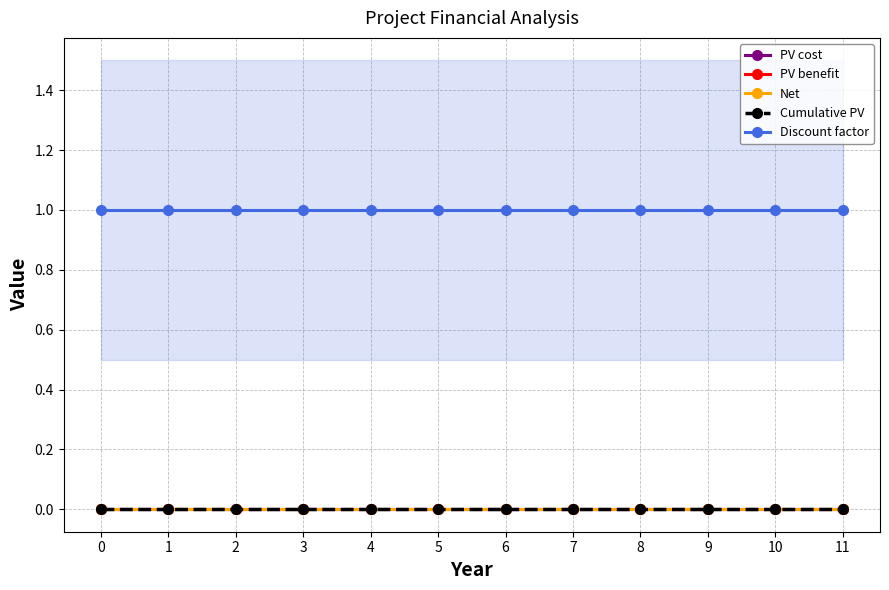

True or false: Discount factor and PV cost cross at least once.

False